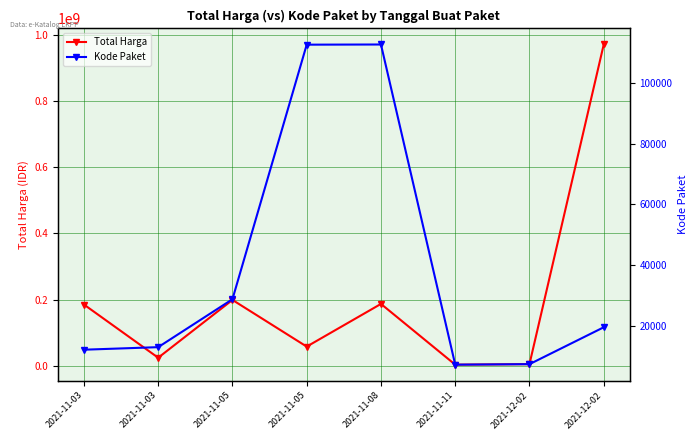

What is the maximum value for Total Harga?

970130000